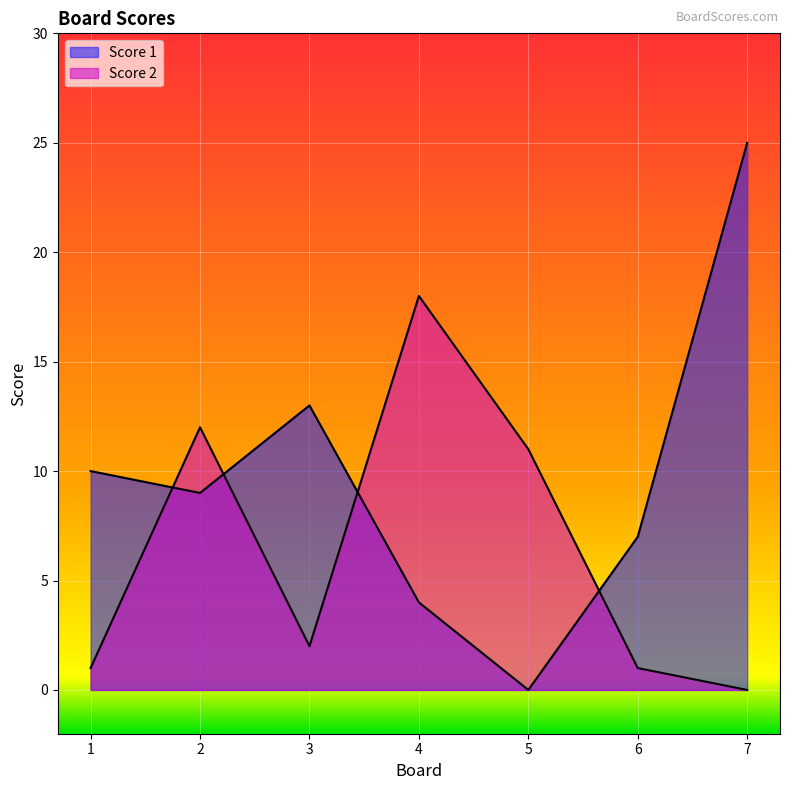

What is the spread (max minus min) of values at 2?

3